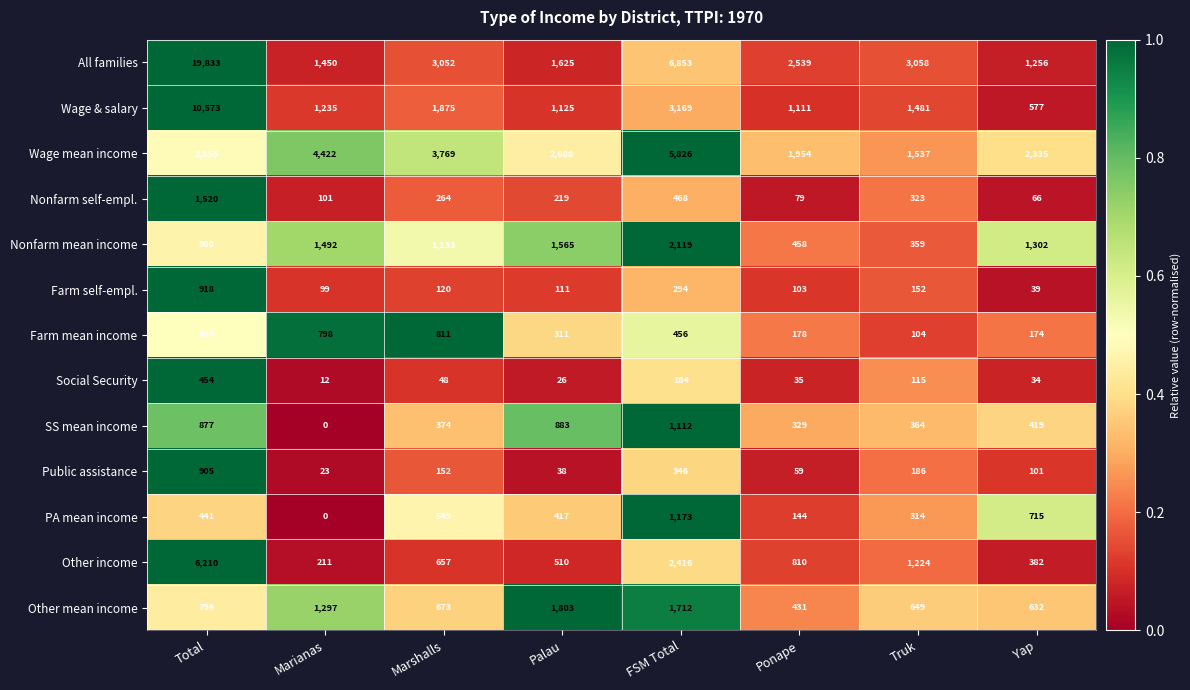

At which label does SS mean income first exceed 419?

Total